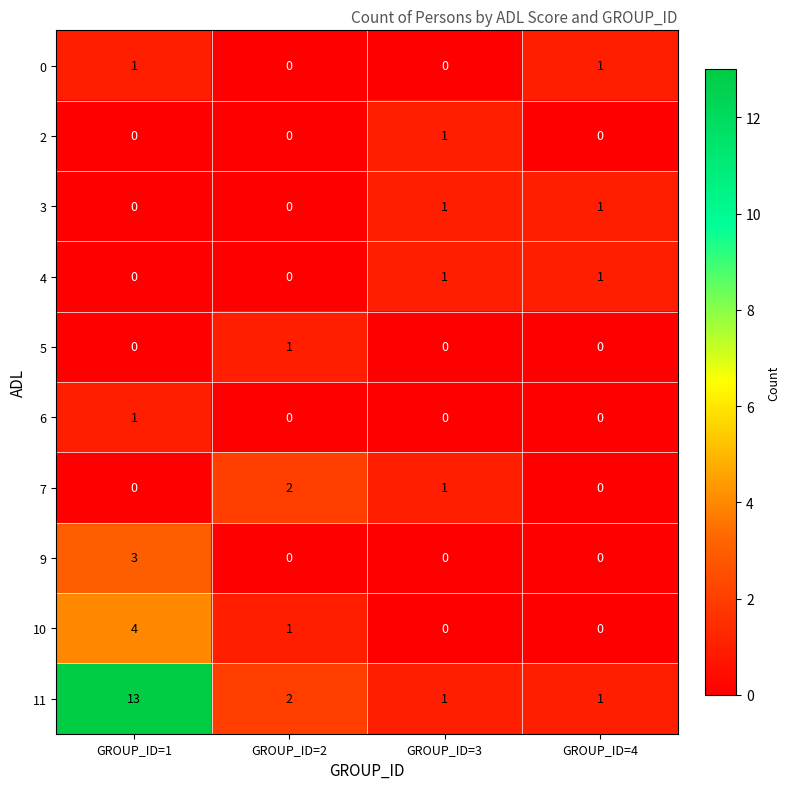

What is the total value across all series at GROUP_ID=2?

6